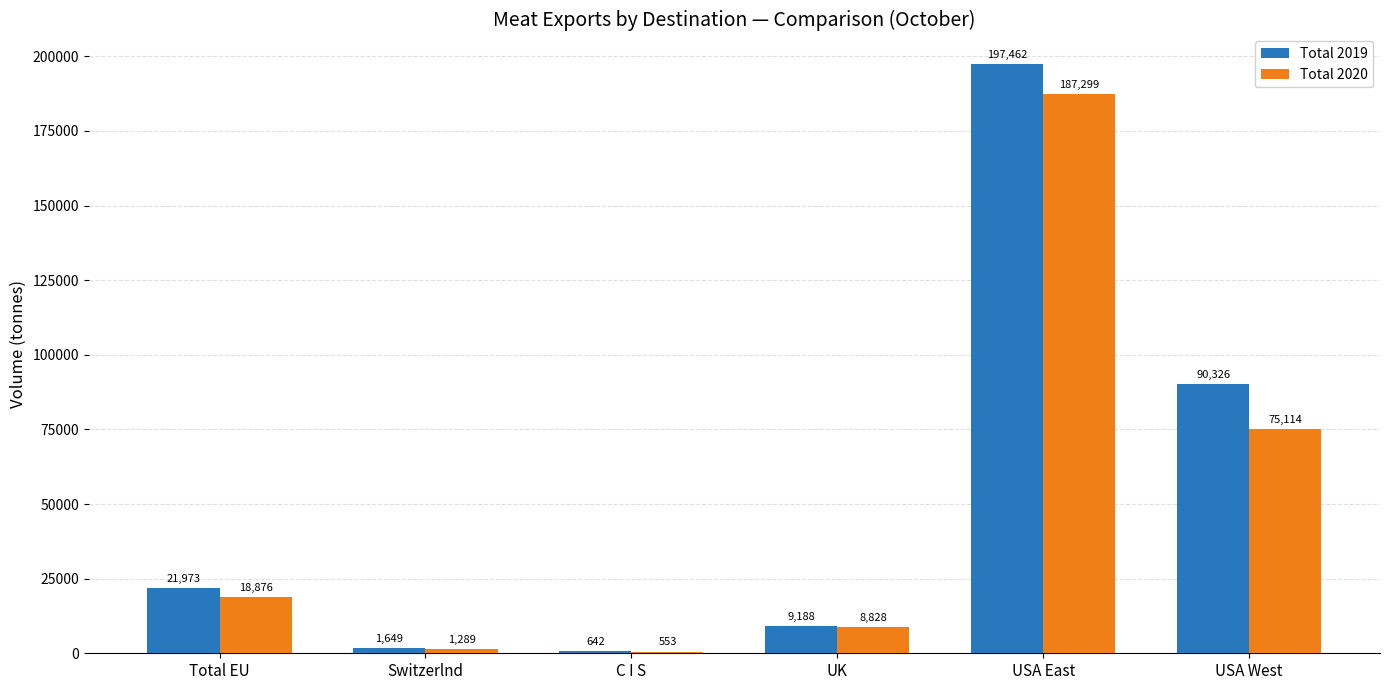

Is it true that Total 2020 equals 75113.8 at USA West?

True